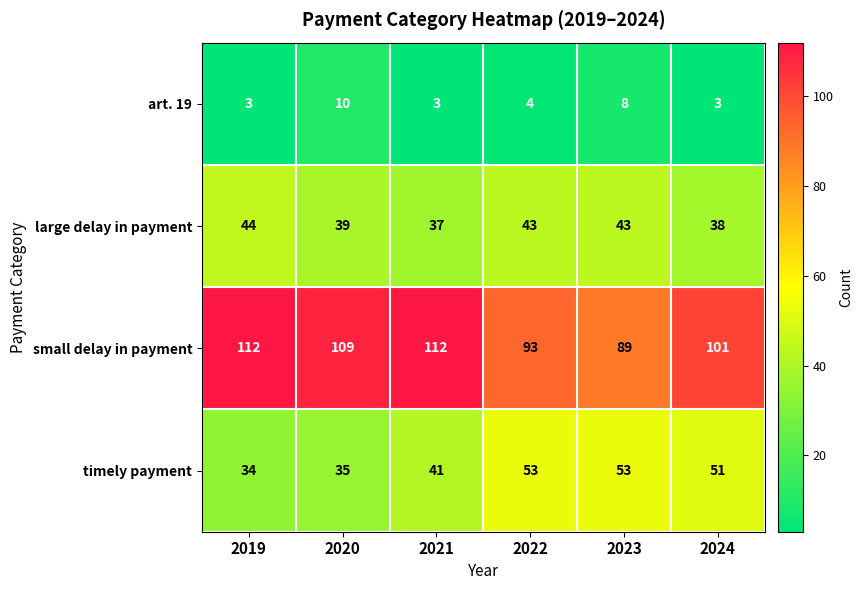

What is the highest value of the timely payment series?

53